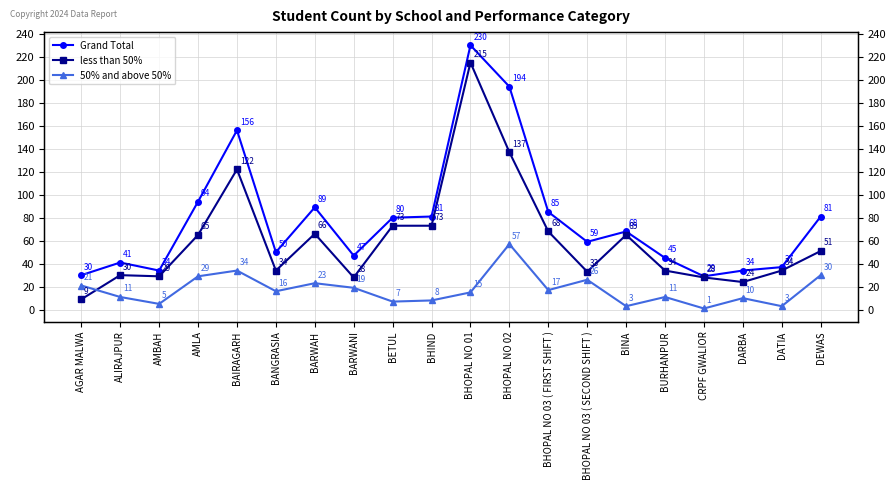

How many data points in less than 50% are above 51?

9